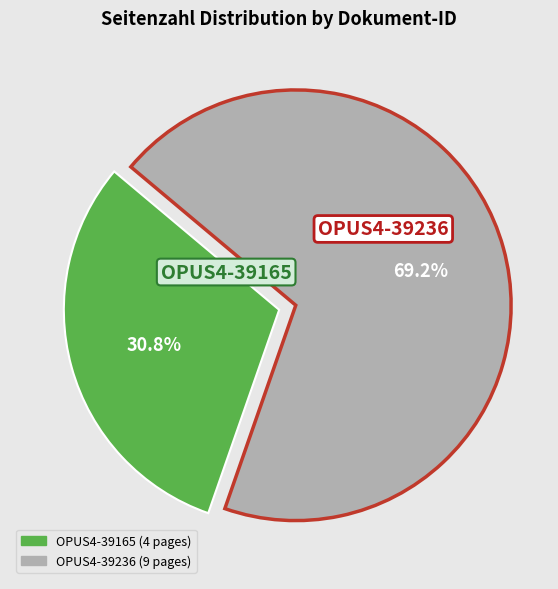

Is it true that OPUS4-39165 is 31% of the pie?

True